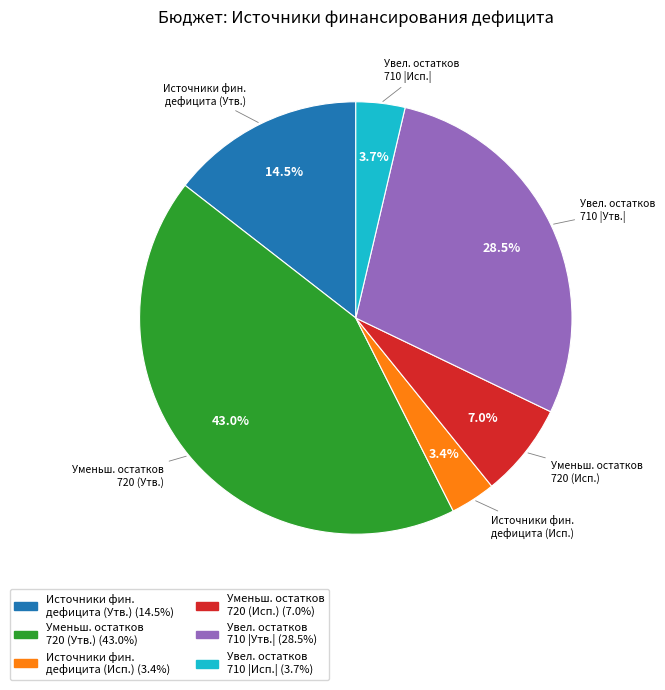

Is there a majority slice in this chart?

No